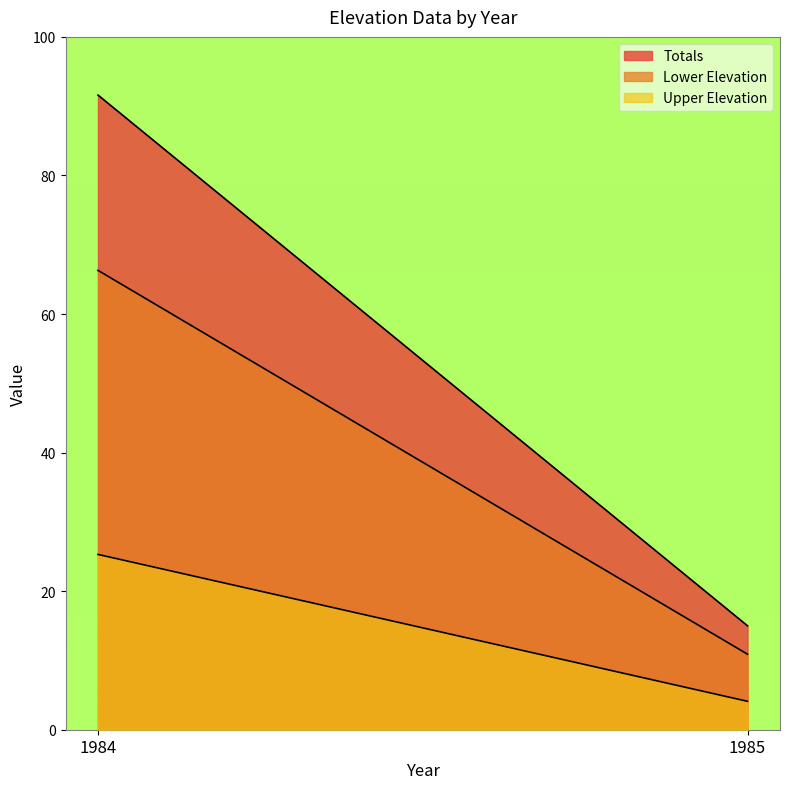

How many values in the Lower Elevation series are below 66?

1